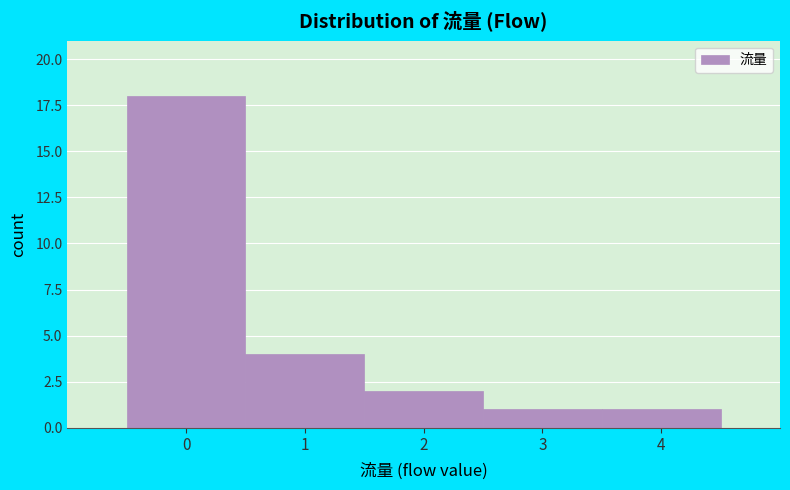

Over which range of the x-axis is the bar tallest?

-0.5 to 0.5